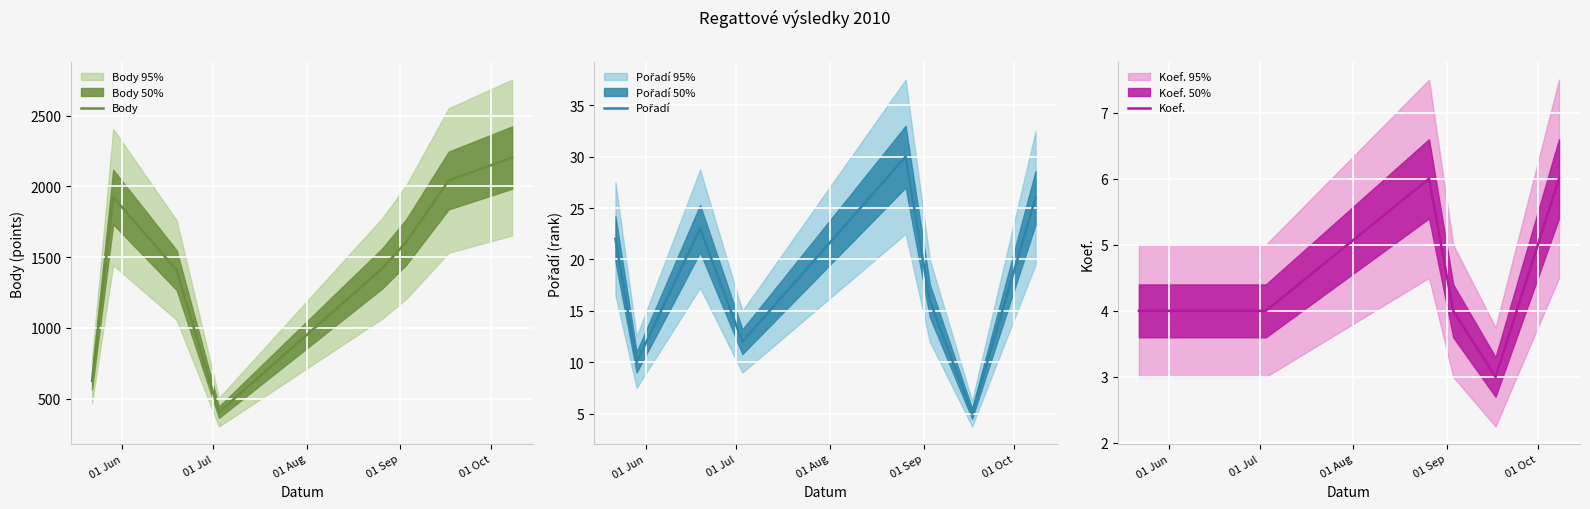

What is the average value of the Koef. series?

4